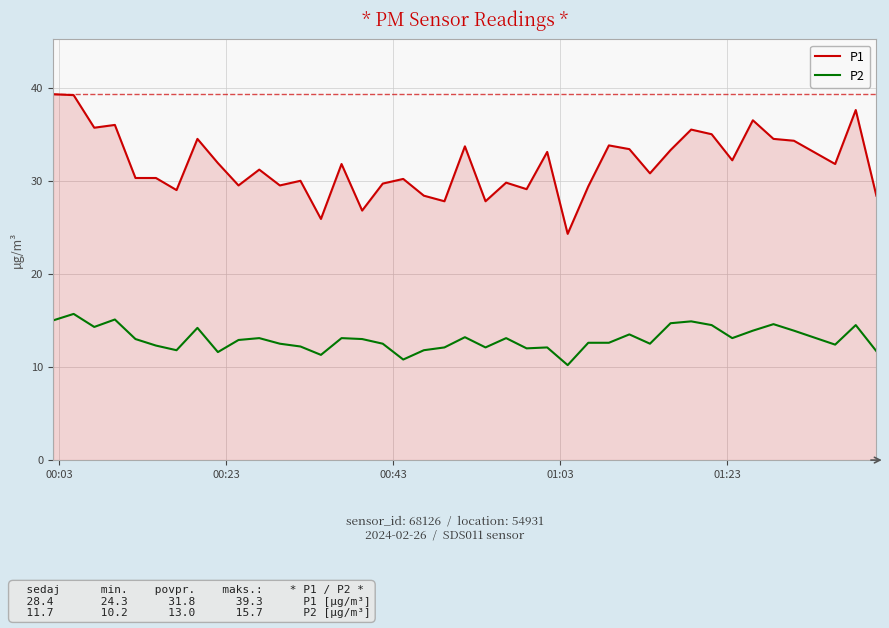

True or false: P1 and P2 intersect in this chart.

False